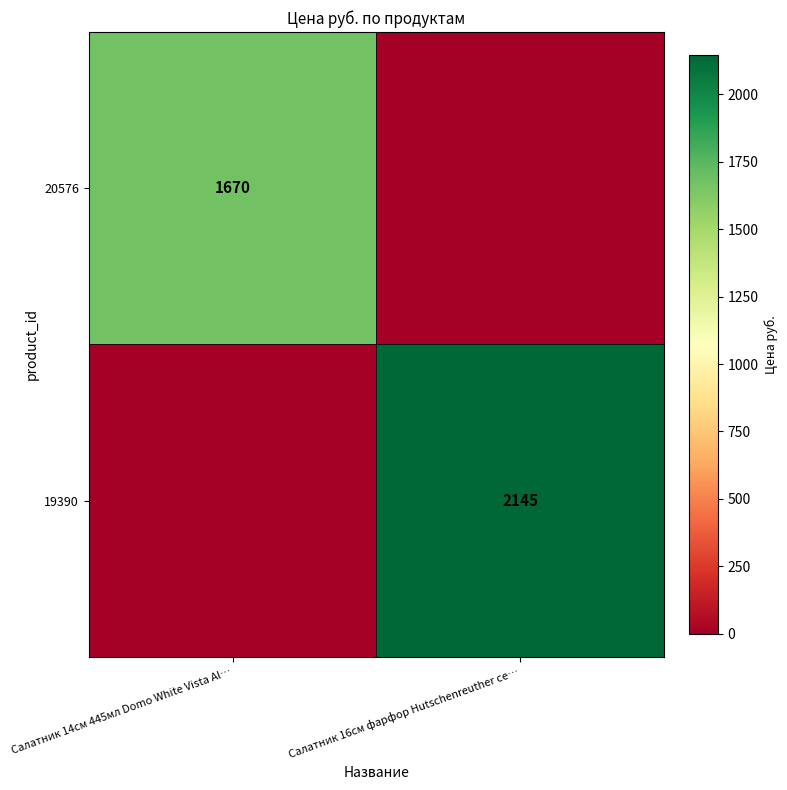

Is the value of 20576 at Салатник 14см 445мл Domo White Vista Al… greater than the value of 19390 at Салатник 16см фарфор Hutschenreuther се…?

No